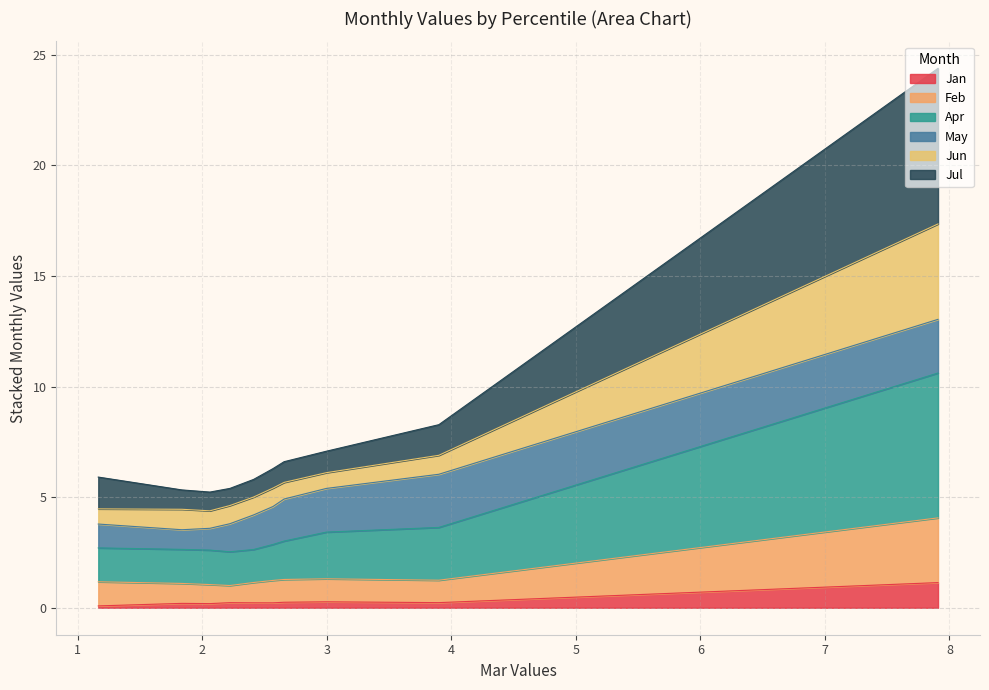

True or false: Jul has more than 0 points higher than both neighbors.

False